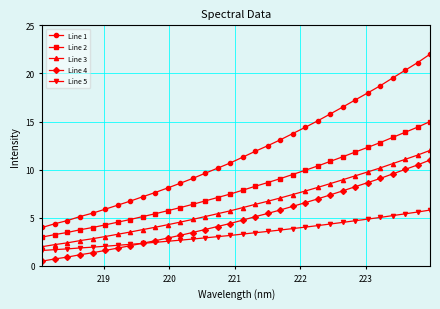

What is the value of the Line 2 point at the 9th from the left?

5.1